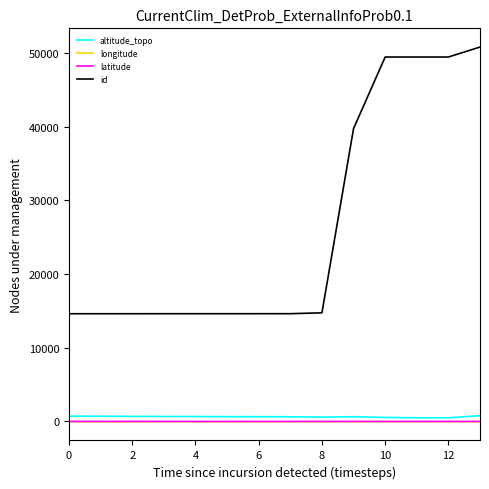

What is the difference between the maximum and second lowest values in the latitude series?

0.3